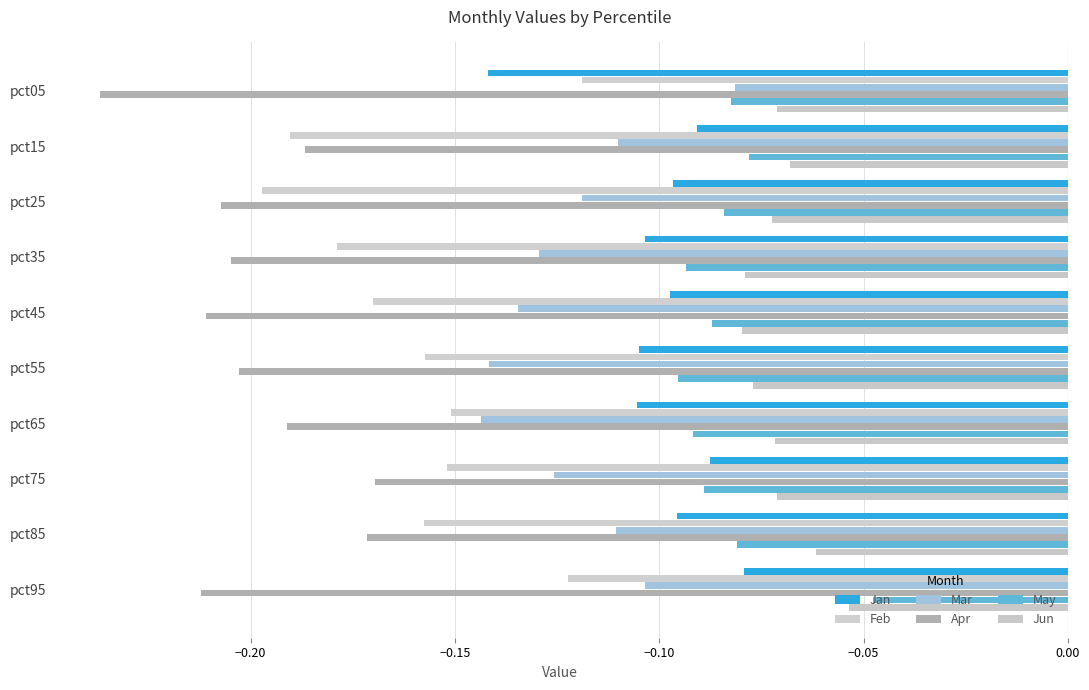

How many data points does each series have?

10